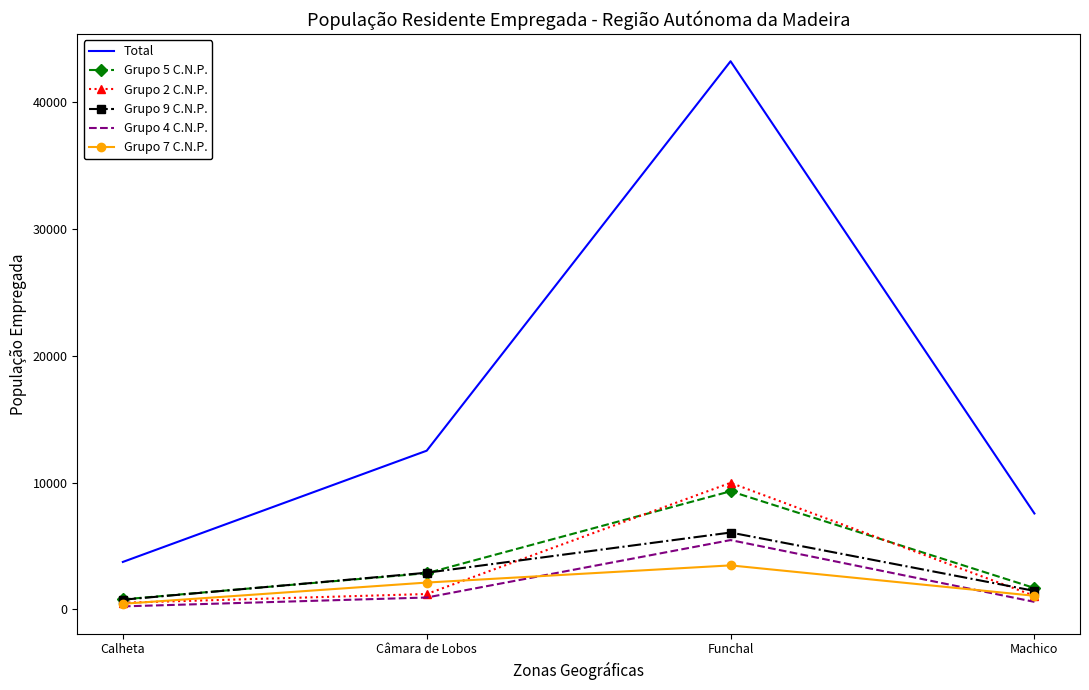

What are all the series names shown in the legend?

Total, Grupo 5 C.N.P., Grupo 2 C.N.P., Grupo 9 C.N.P., Grupo 4 C.N.P., Grupo 7 C.N.P.